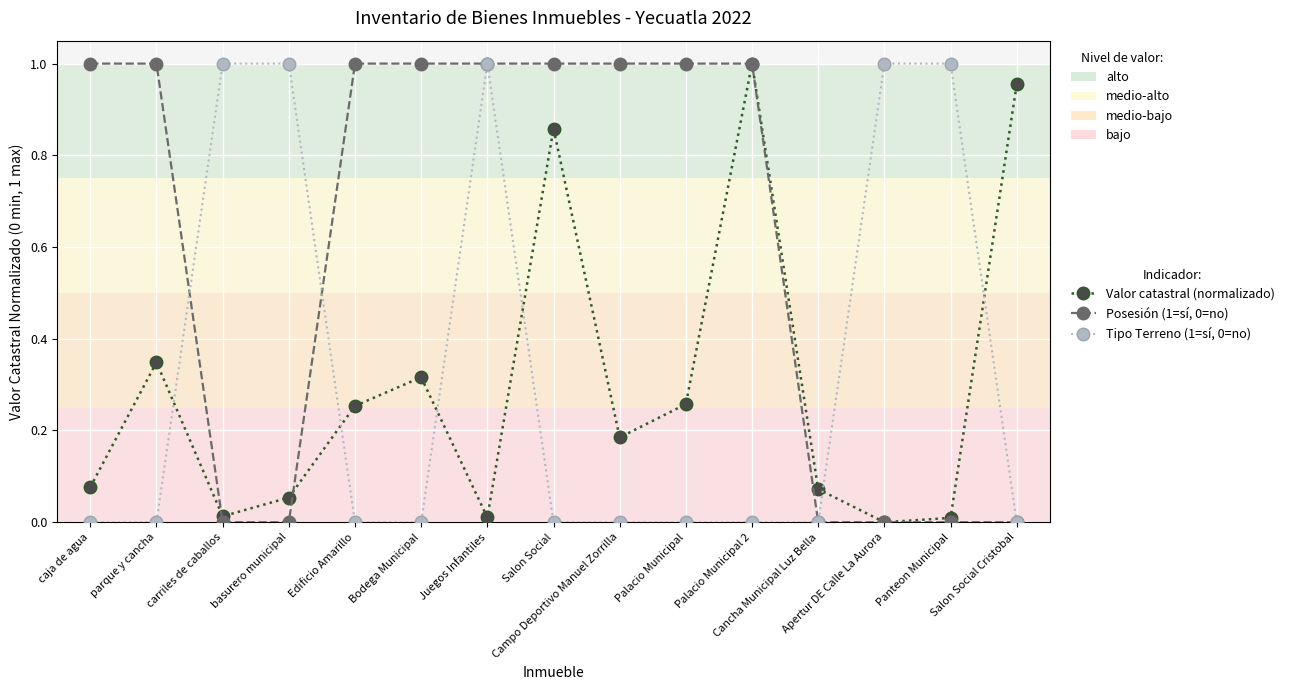

In Valor catastral (normalizado), how many points are lower than both neighbors (excluding endpoints)?

4